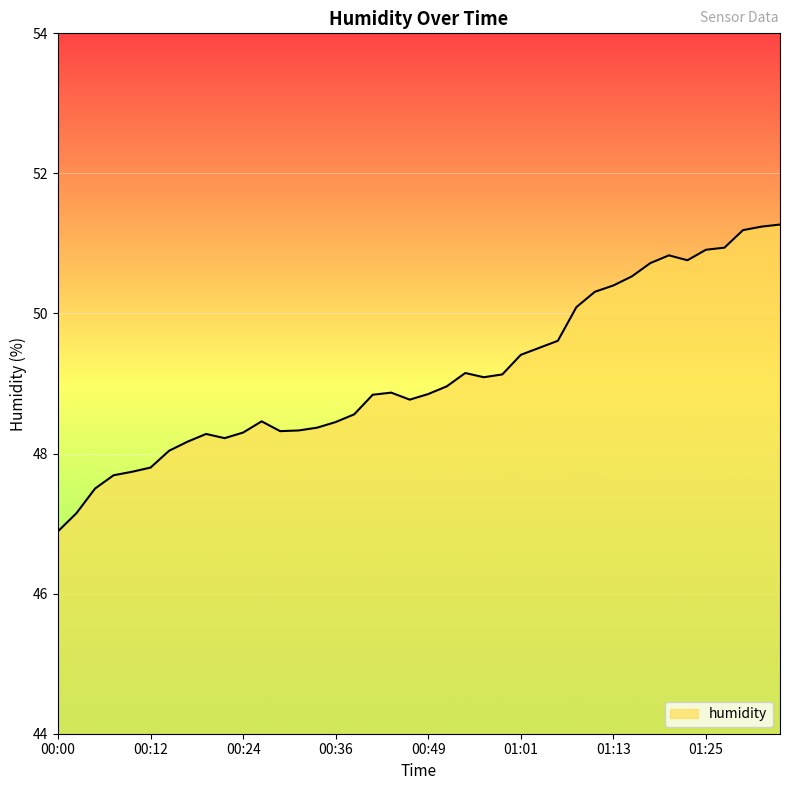

What is the difference between the maximum and minimum values?

4.4